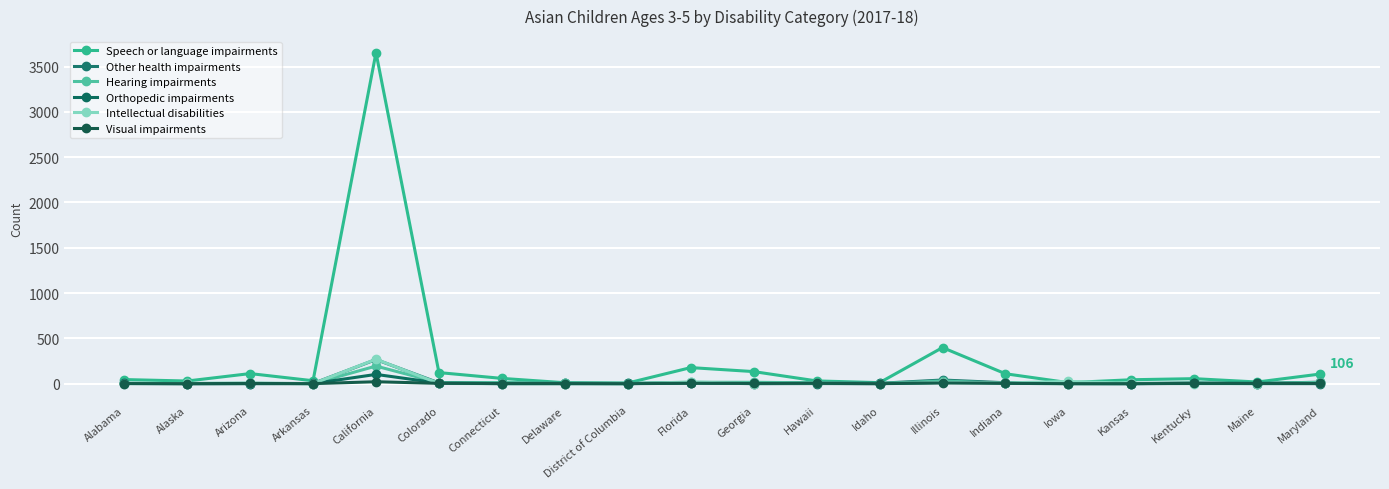

Is the value of Hearing impairments at Iowa greater than the value of Speech or language impairments at Florida?

No